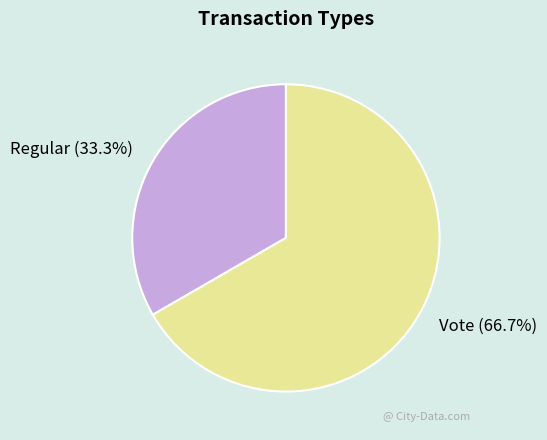

To the nearest percent, what is the combined percentage of Regular and Vote?

100%